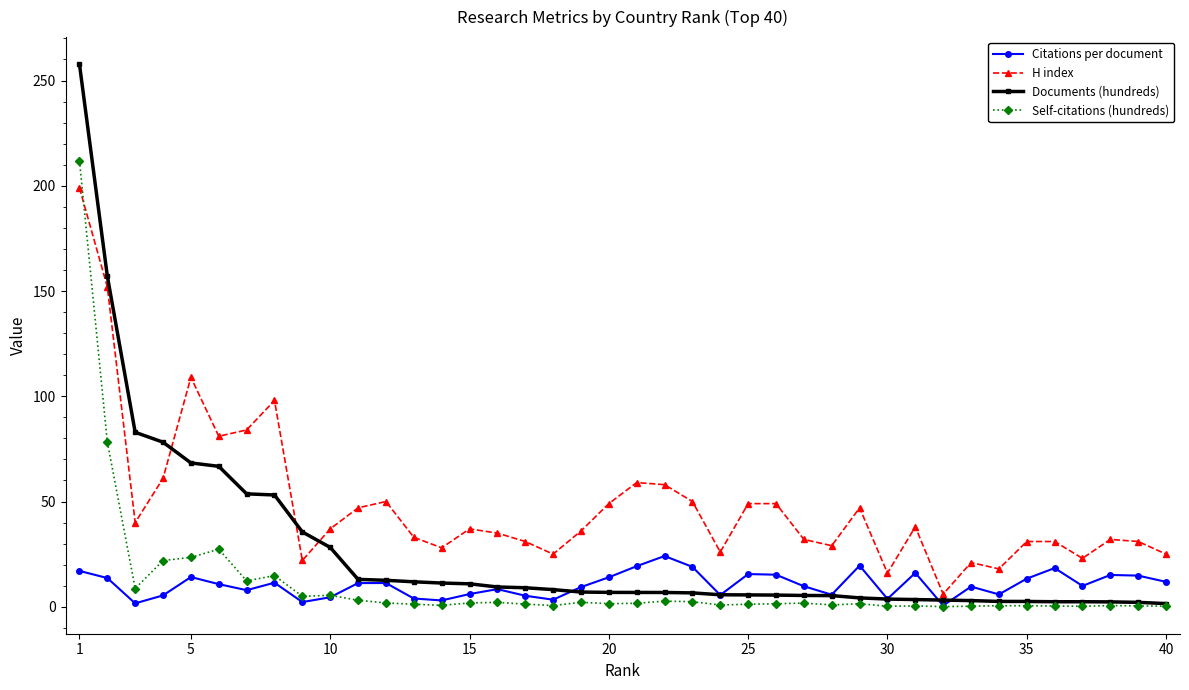

How many interior local valleys does the H index series have?

11